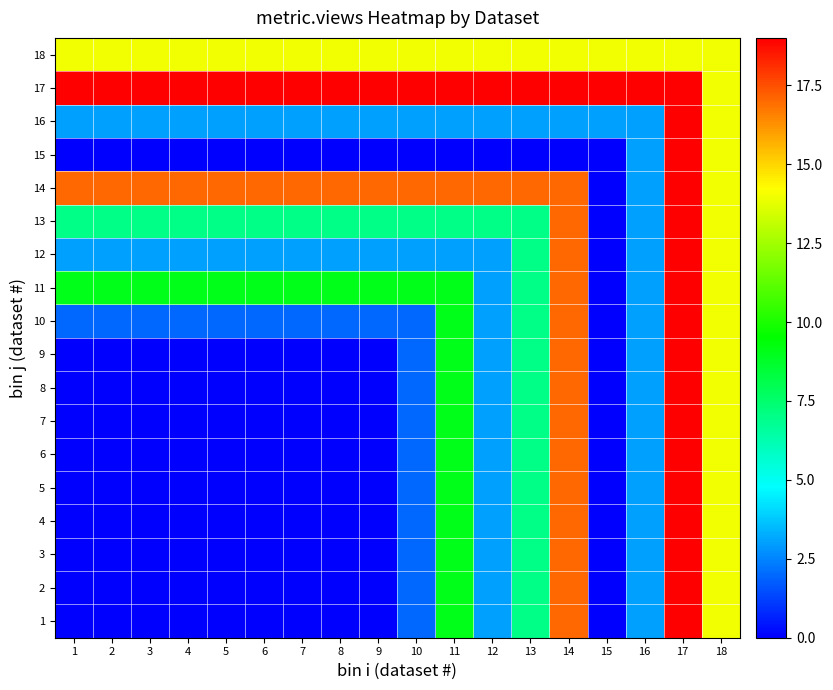

What is the maximum value shown in the chart?

19